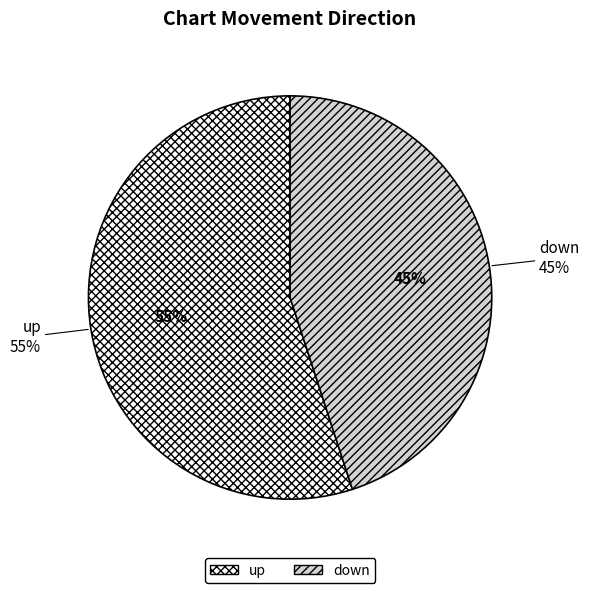

Which slice is the smallest?

down